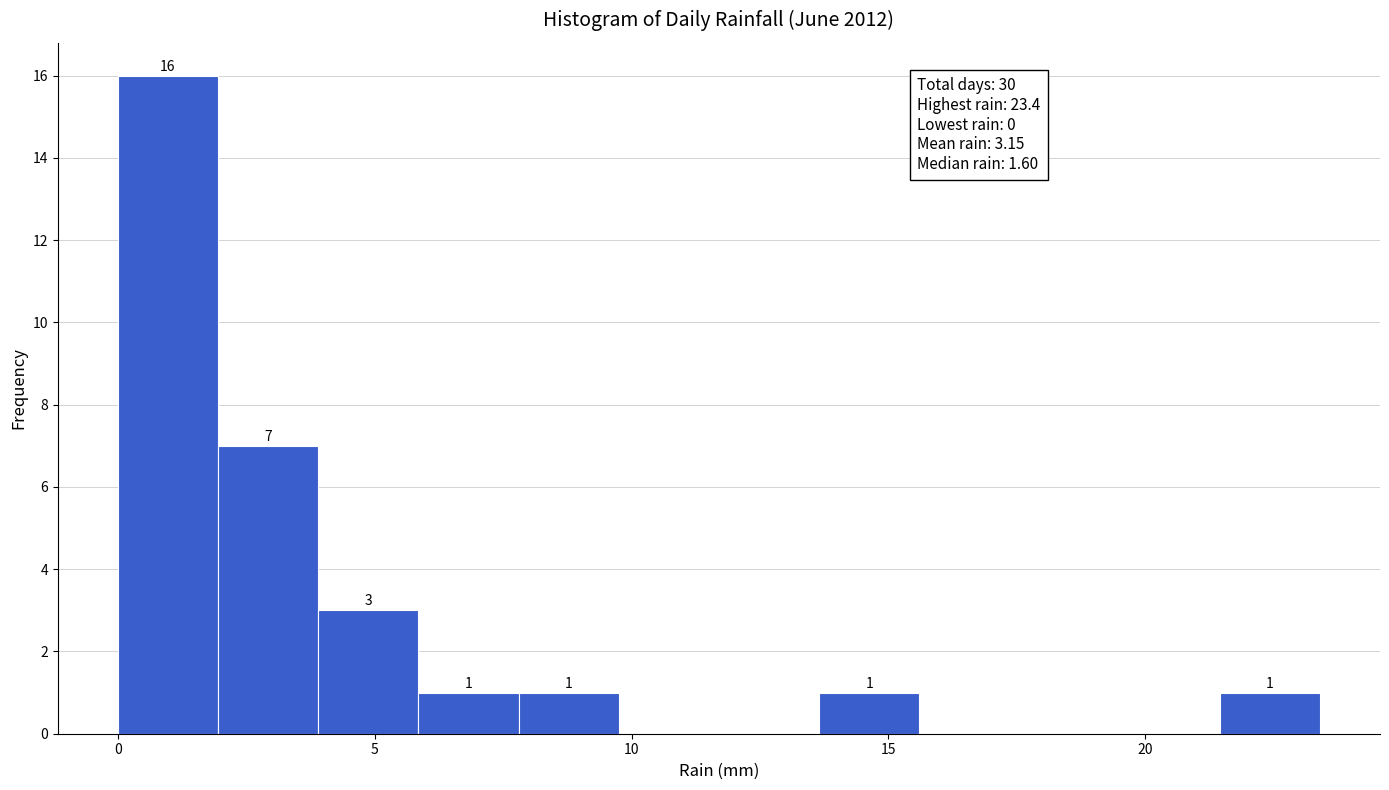

Around what value on the x-axis is the tallest bar? Give the approximate position of its centre, as read against the axis.

1.0